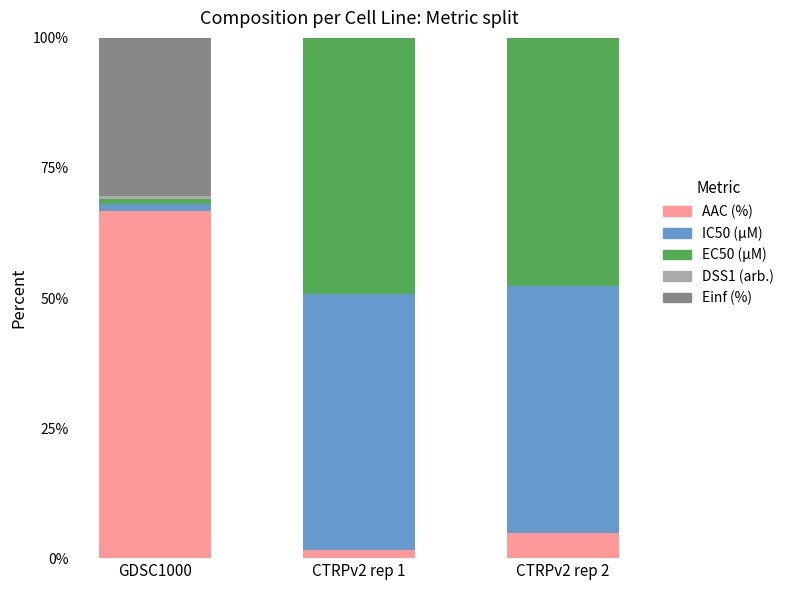

Which category has the highest value in the AAC (%) series?

GDSC1000